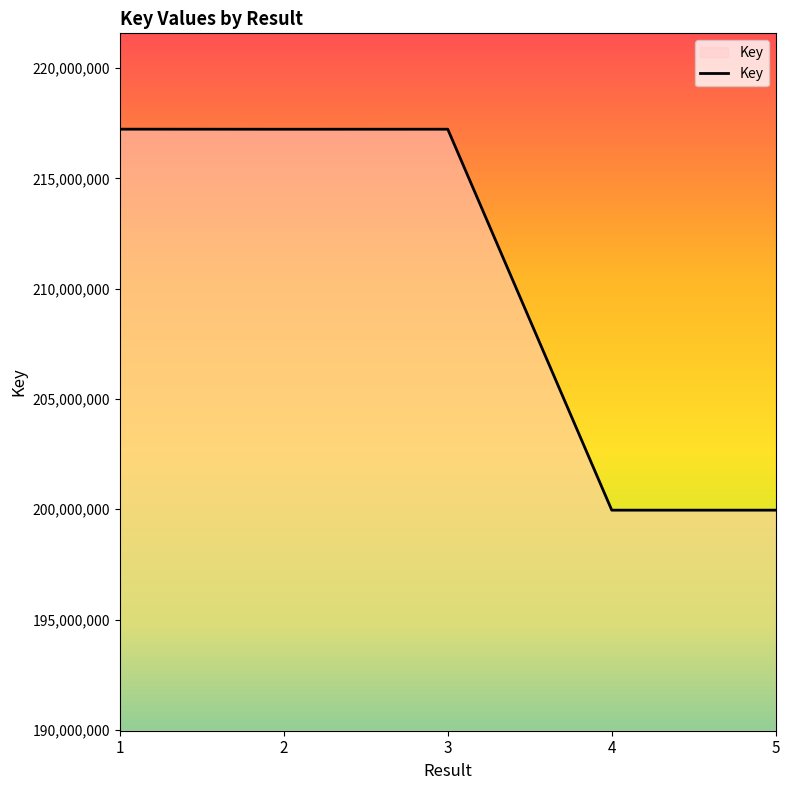

Is it true that the value at 3 is 217225005?

True